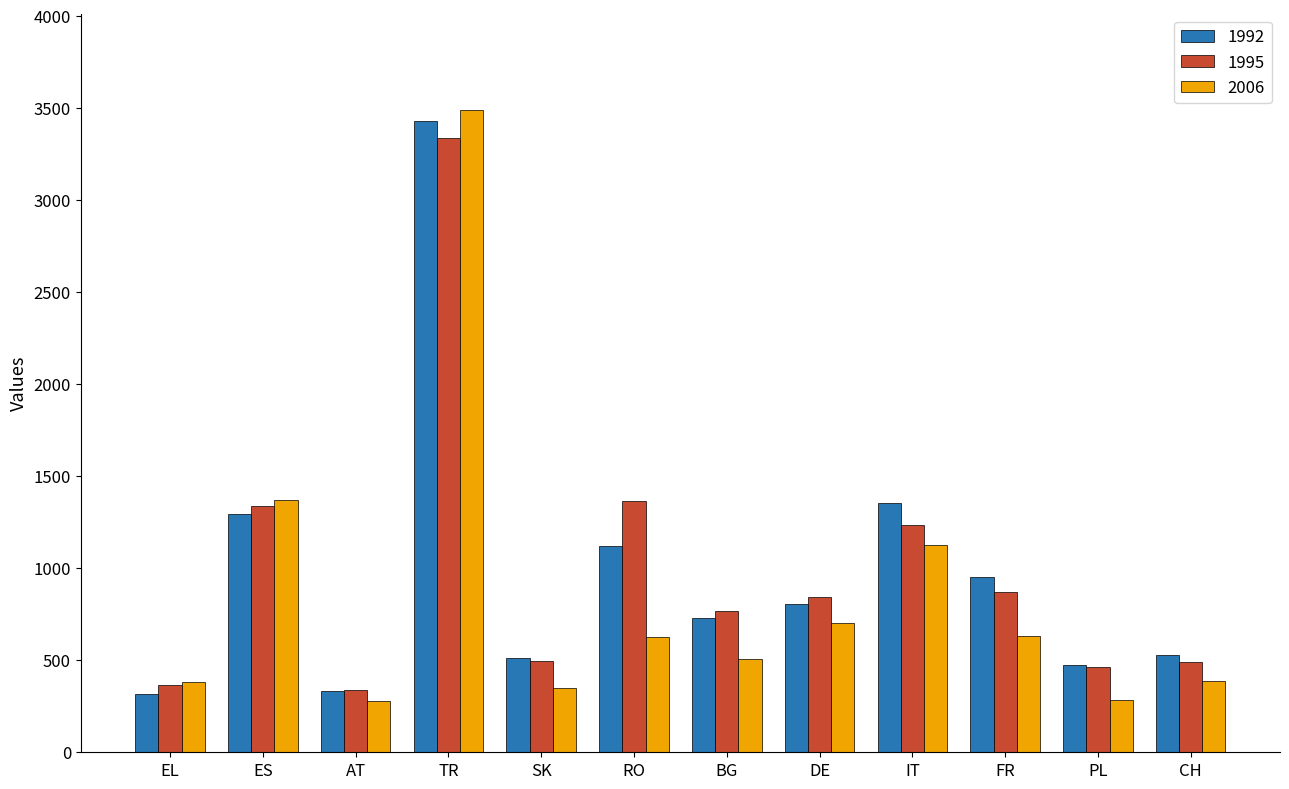

What is the value of the 2006 bar at the 2nd from the left?

1370